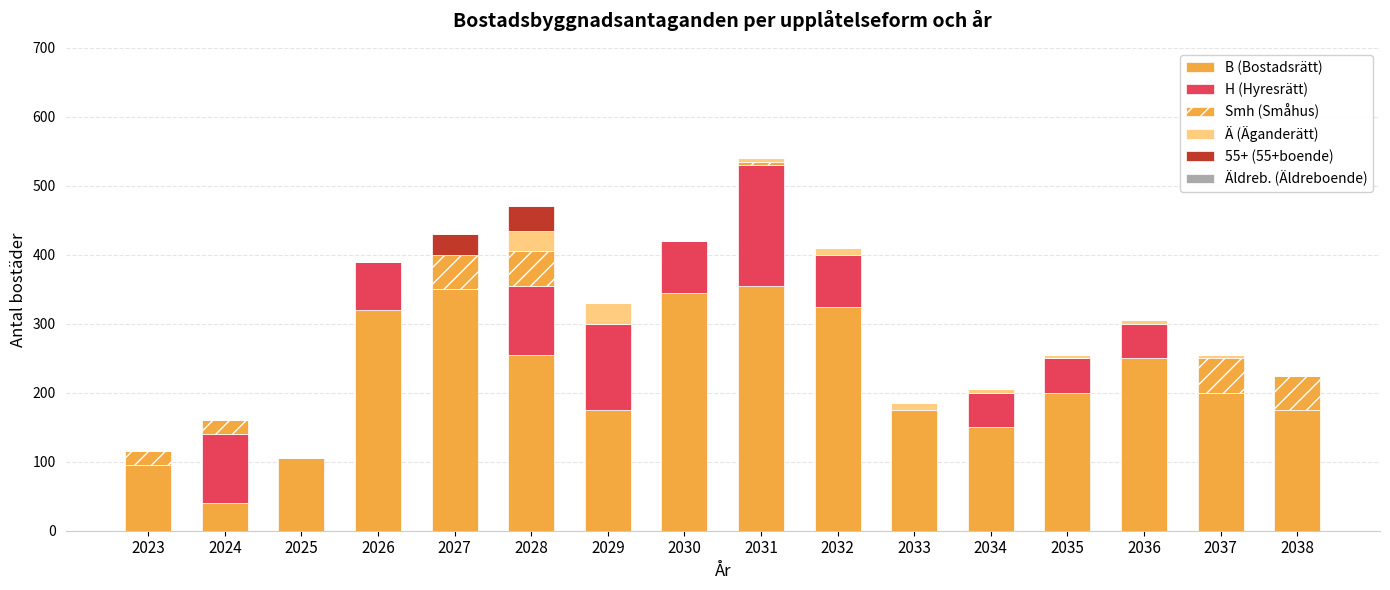

What is the sum of the H (Hyresrätt) values at 2024 and 2034?

150